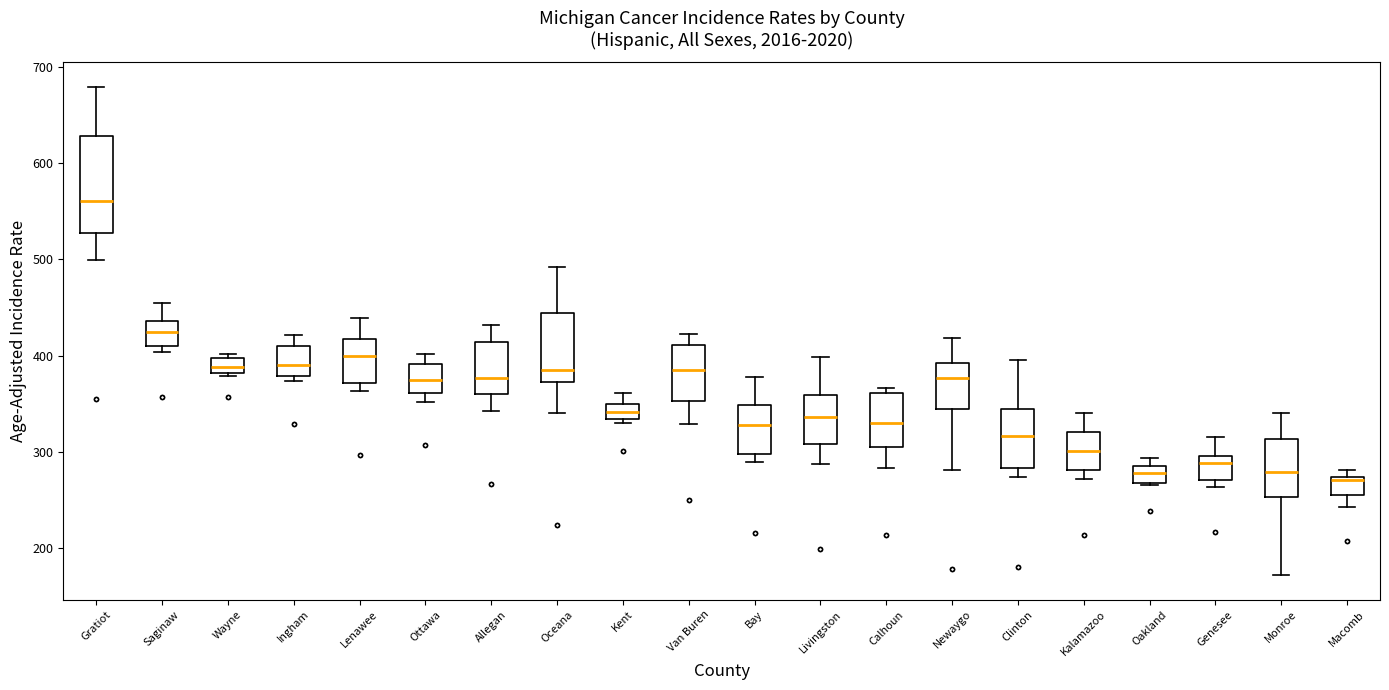

Reading left to right, read every box against the y-axis: the position of its median line, the range the box covers, and the ends of its whiskers. The values are not printed on the chart, so give them approximately, as read against the axis.

Gratiot: median 560, box 530 to 630, whiskers 500 to 680
Saginaw: median 420, box 410 to 440, whiskers 400 to 450
Wayne: median 390, box 380 to 400, whiskers 380 to 400 (just above the box's upper edge)
Ingham: median 390, box 380 to 410, whiskers 370 to 420
Lenawee: median 400, box 370 to 420, whiskers 360 to 440
Ottawa: median 370, box 360 to 390, whiskers 350 to 400
Allegan: median 380, box 360 to 410, whiskers 340 to 430
Oceana: median 380, box 370 to 440, whiskers 340 to 490
Kent: median 340, box 330 to 350, whiskers 330 (just below the box's lower edge) to 360
Van Buren: median 380, box 350 to 410, whiskers 330 to 420
Bay: median 330, box 300 to 350, whiskers 290 to 380
Livingston: median 340, box 310 to 360, whiskers 290 to 400
Calhoun: median 330, box 300 to 360, whiskers 280 to 370
Newaygo: median 380, box 340 to 390, whiskers 280 to 420
Clinton: median 320, box 280 to 340, whiskers 270 to 400
Kalamazoo: median 300, box 280 to 320, whiskers 270 to 340
Oakland: median 280, box 270 to 290, whiskers 270 to 290 (just above the box's upper edge)
Genesee: median 290, box 270 to 300, whiskers 260 to 320
Monroe: median 280, box 250 to 310, whiskers 170 to 340
Macomb: median 270 (just below the box's upper edge), box 260 to 270, whiskers 240 to 280